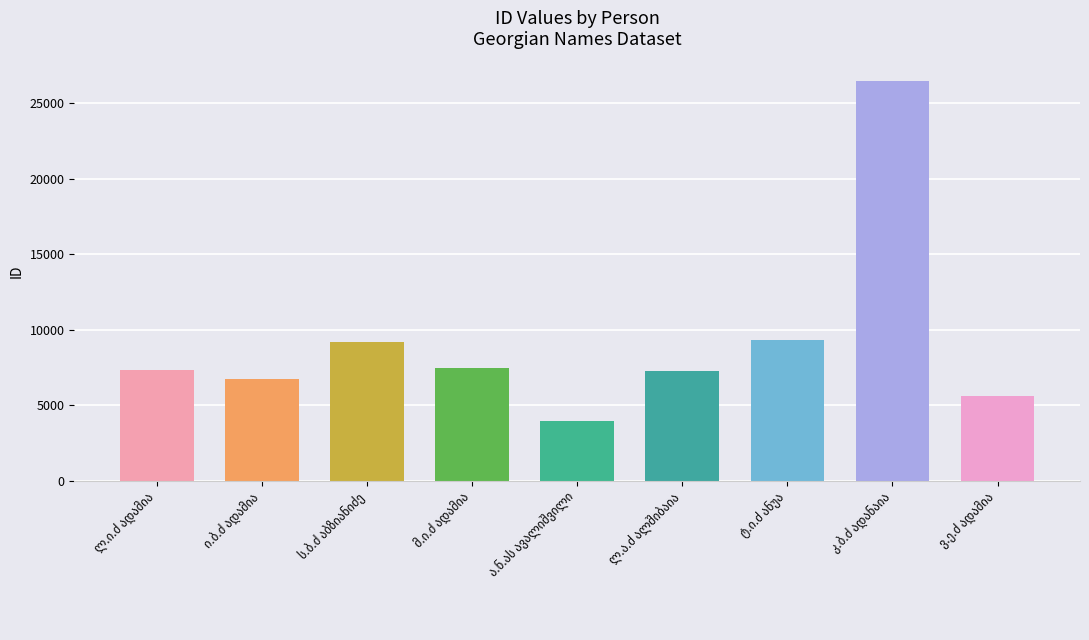

Which category has the highest value across all series?

კონსტანტინე ბეგლარის ძე ადანაია